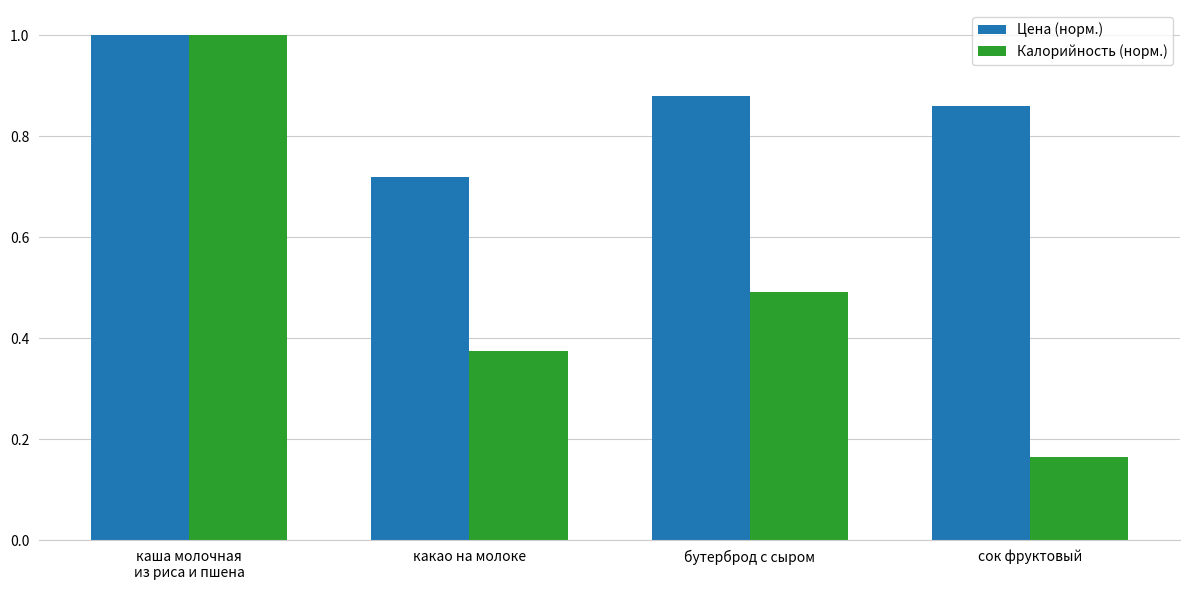

What is the spread (max minus min) of values at какао на молоке?

0.3